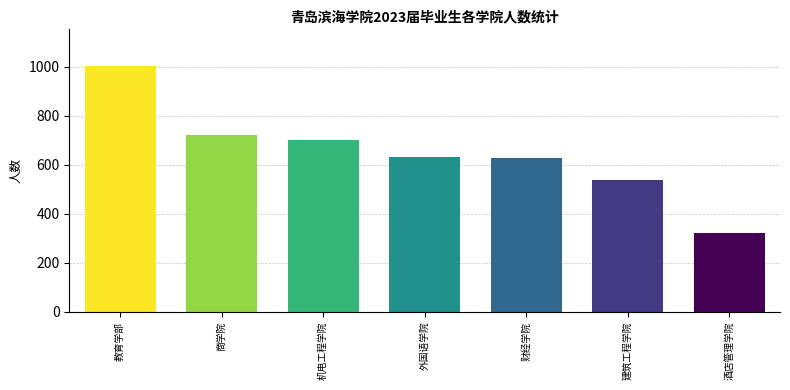

What is the ratio of the value at 建筑工程学院 to the value at 财经学院?

0.9